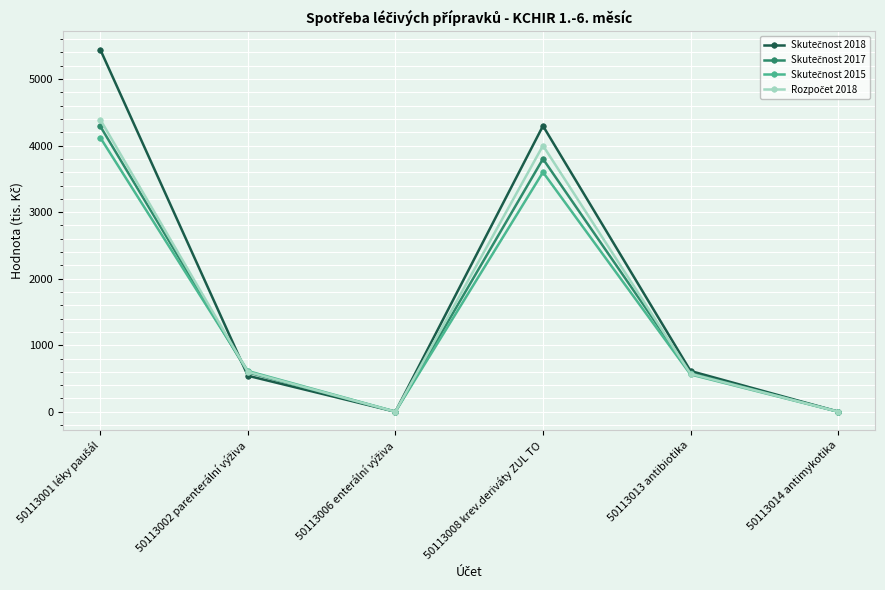

What is the total value across all series at 50113013 antibiotika?

2322.3